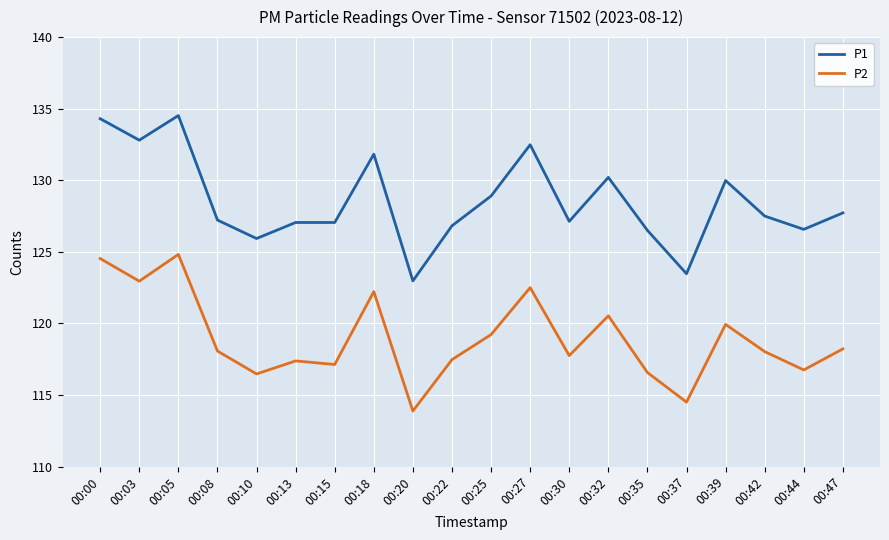

The P1 series shows 52.4 at 00:10. True or false?

False